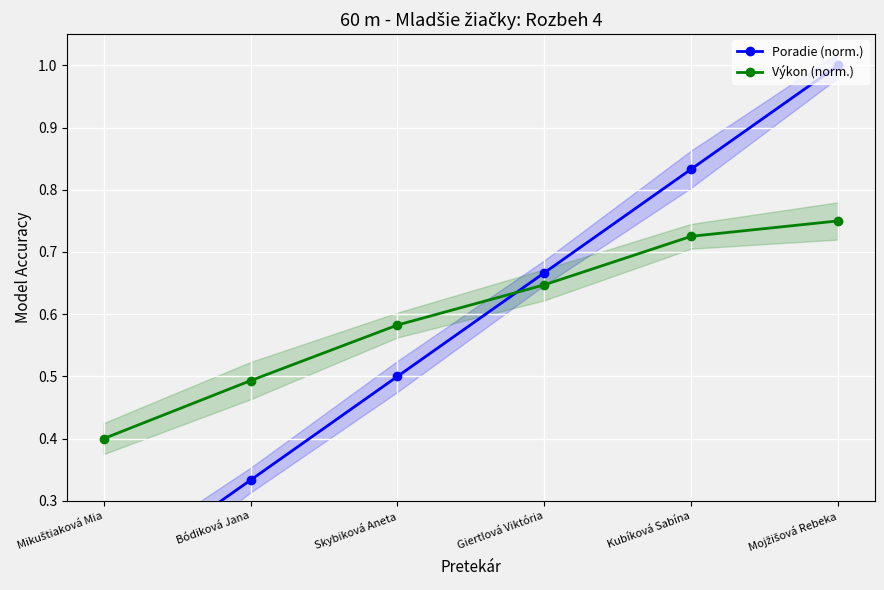

Which series changed the most between Mikuštiaková Mia and Mojžišová Rebeka?

Poradie (norm.)